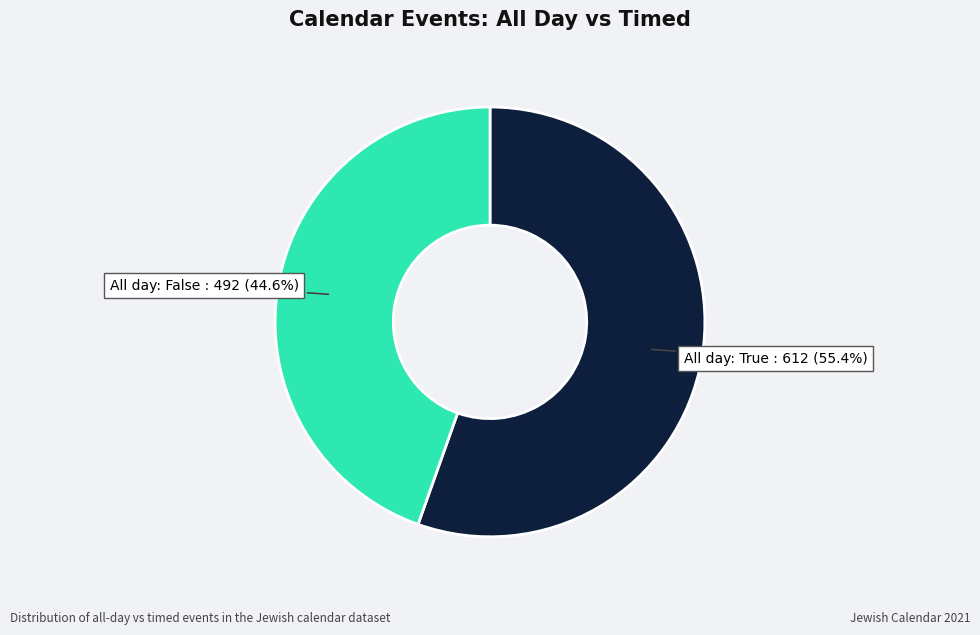

Is there a majority slice in this chart?

Yes